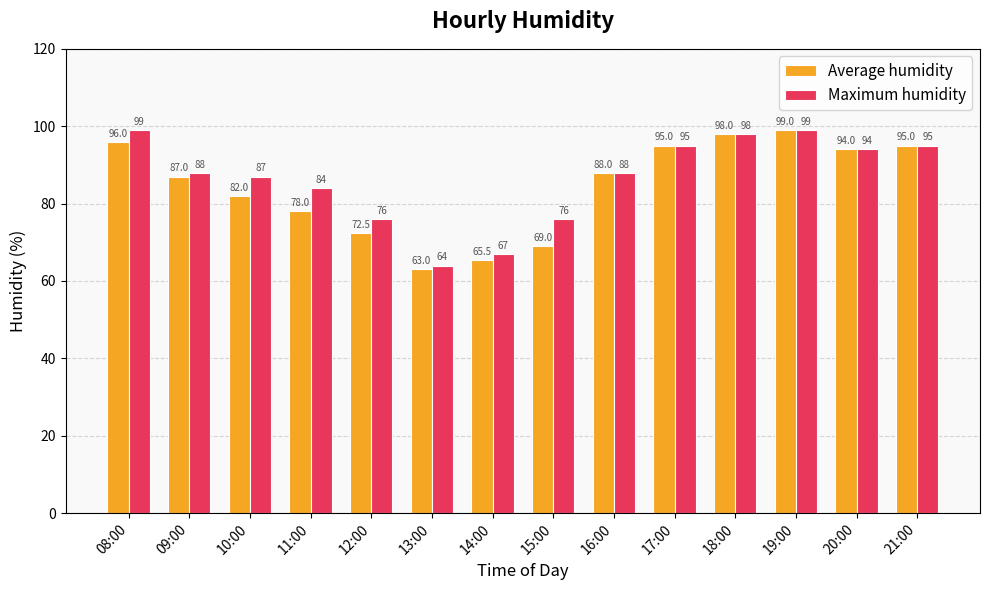

What is the minimum value shown in the chart?

63.0